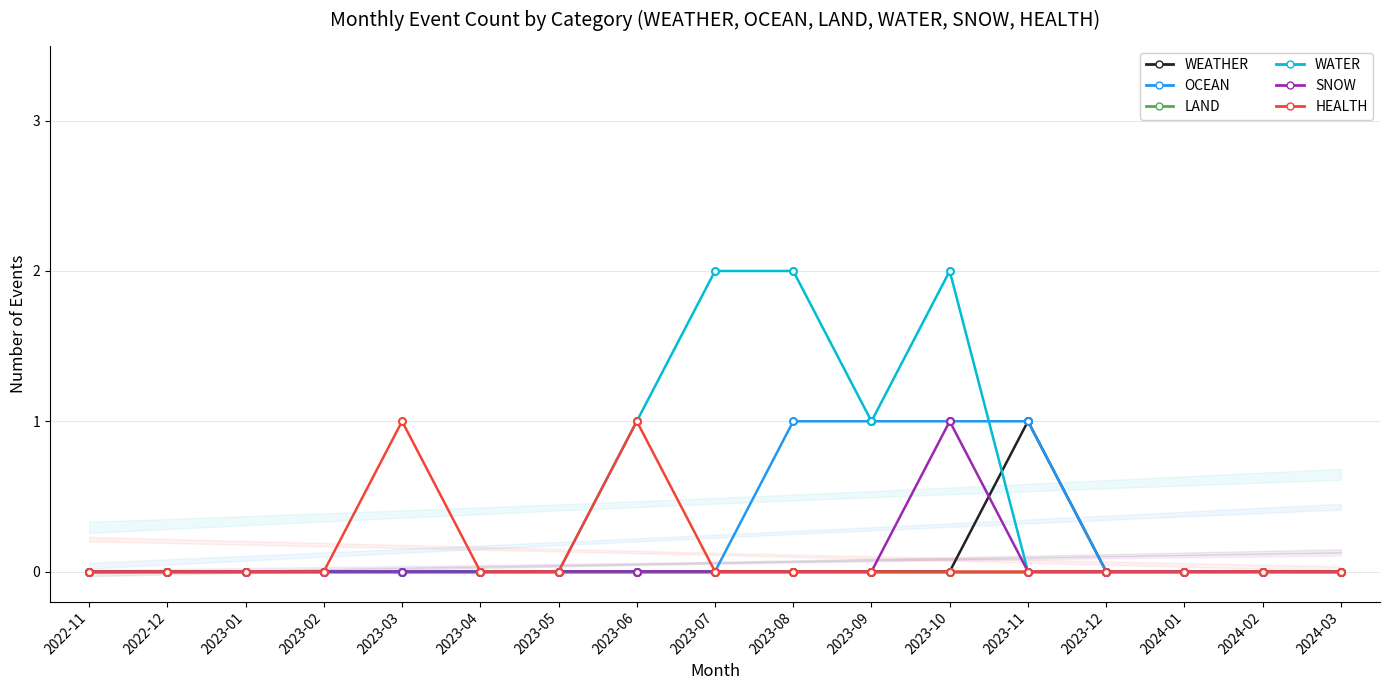

At how many categories does at least one series exceed 0?

7